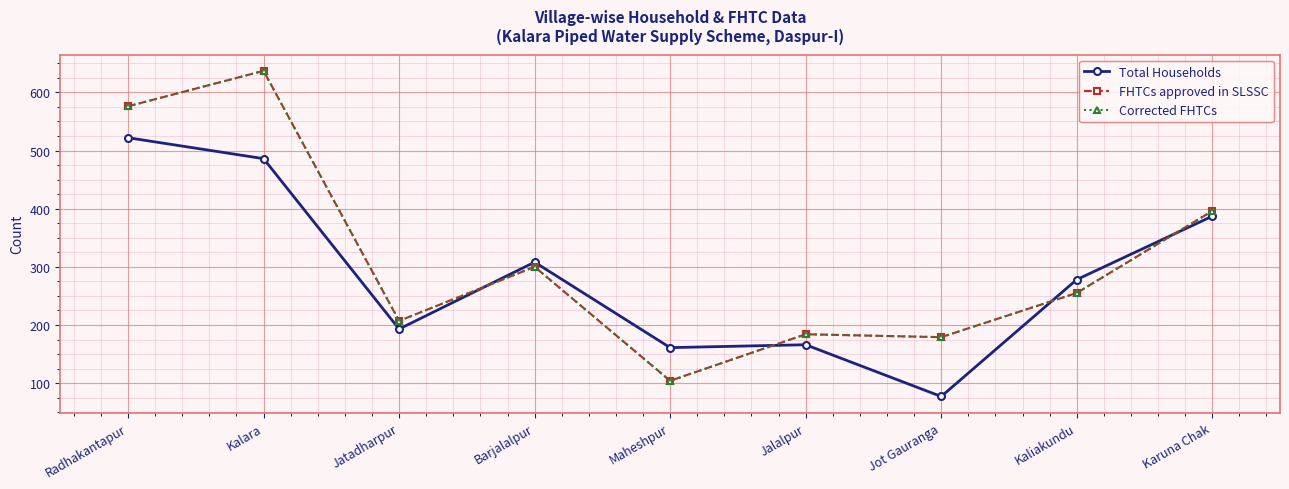

Does the chart have visible grid lines?

Yes